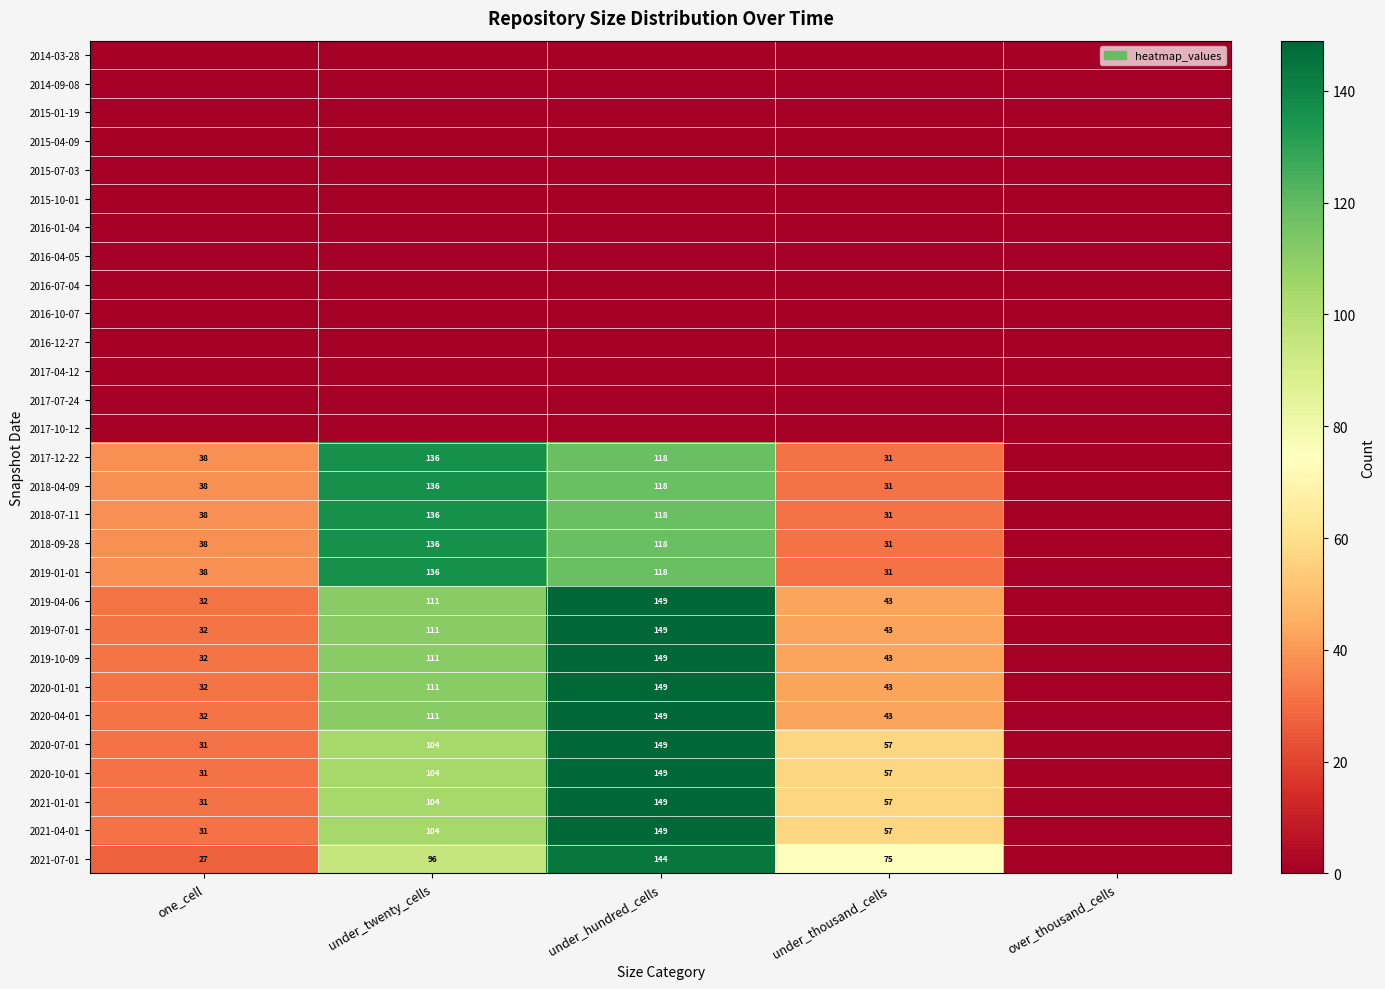

The value of 2019-01-01 at under_thousand_cells is 31. True or false?

True